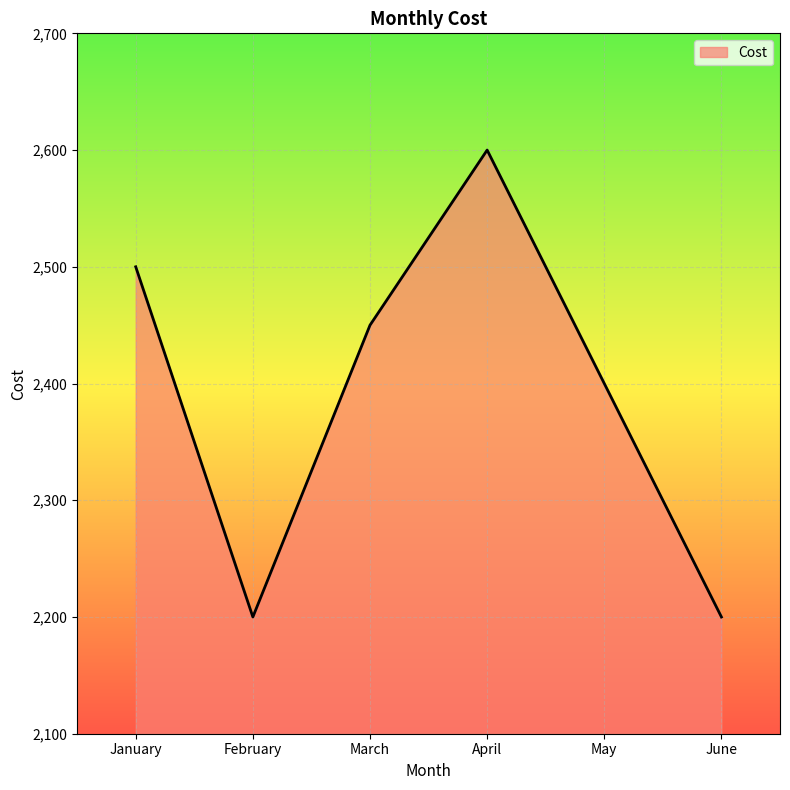

Where is the first local maximum?

April